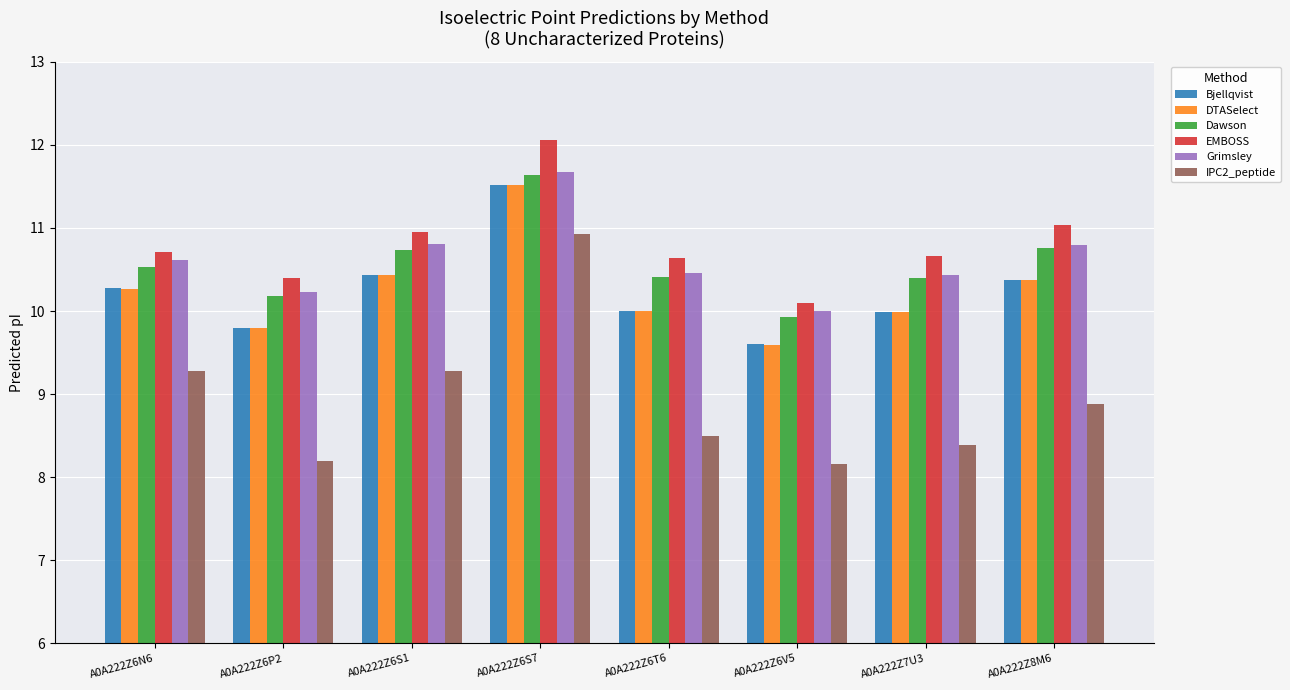

Are the bars horizontal?

No